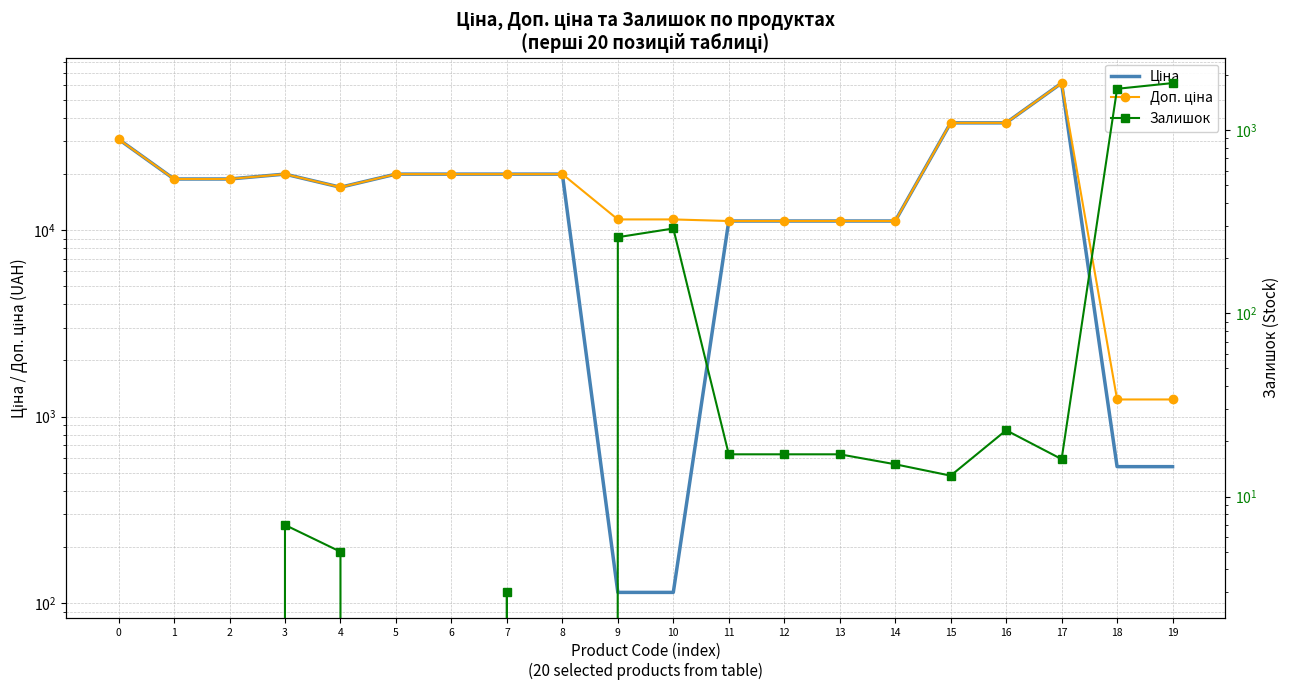

Reading left to right, what are all the values shown in this chart?

Ціна: 0=30717.1	1=18796.8	2=18796.8	3=19964.2	4=16976.3	5=19964.2	6=19964.2	7=19964.2	8=19964.2	9=114.1	10=114.1	11=11188.2	12=11188.2	13=11188.2	14=11188.2	15=37593.6	16=37593.6	17=61434.3	18=539.0	19=539.0
Доп. ціна: 0=30717.1	1=18796.8	2=18796.8	3=19964.2	4=16976.3	5=19964.2	6=19964.2	7=19964.2	8=19964.2	9=11410.0	10=11410.0	11=11188.2	12=11188.2	13=11188.2	14=11188.2	15=37593.6	16=37593.6	17=61434.3	18=1235.4	19=1235.4
Залишок: 0=0.0	1=0.0	2=0.0	3=7.0	4=5.0	5=0.0	6=0.0	7=3.0	8=0.0	9=260.0	10=290.0	11=17.0	12=17.0	13=17.0	14=15.0	15=13.0	16=23.0	17=16.0	18=1677.0	19=1802.0